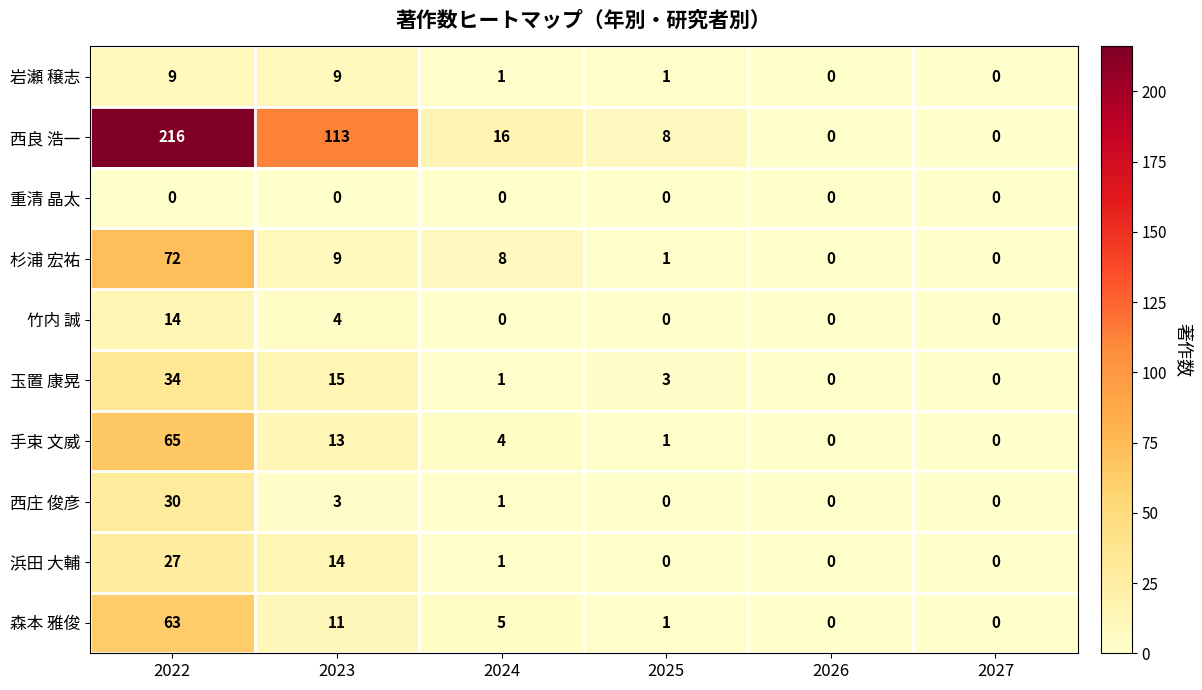

Which series has the largest range (max minus min)?

西良 浩一